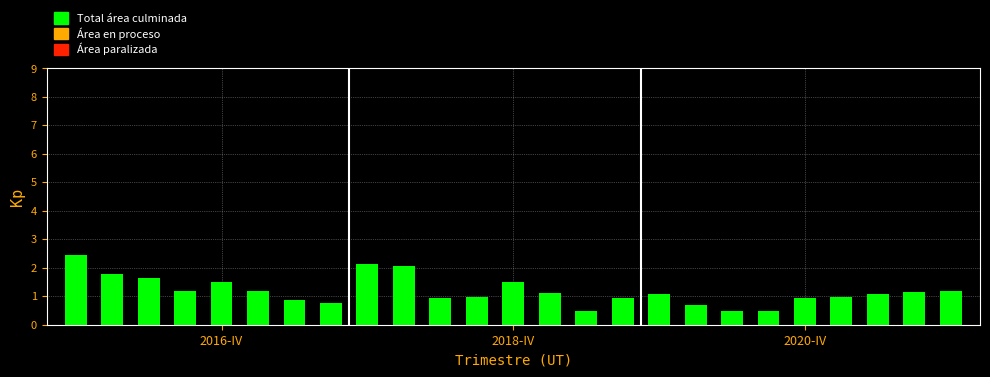

What is the sum of all values?

29.6